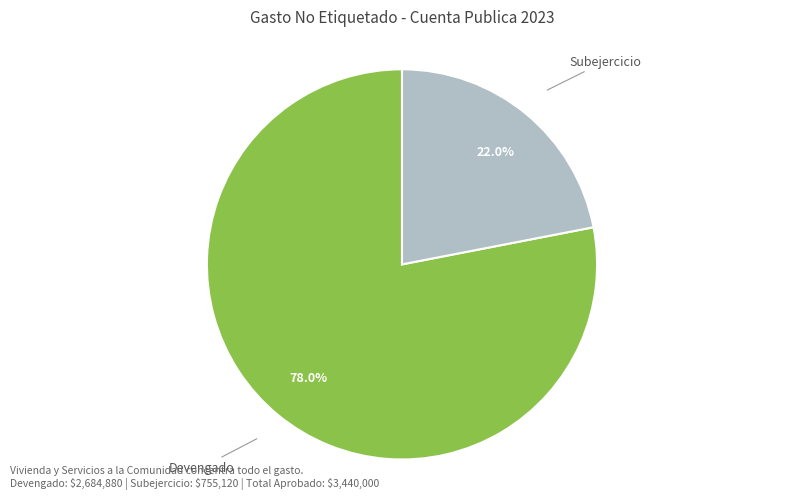

Which slice represents more than half of the pie?

Devengado